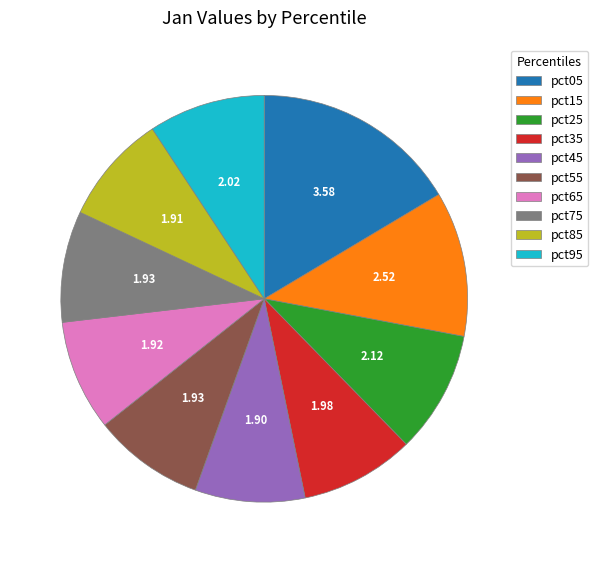

Combined, do pct05 and pct85 account for over 50%?

No